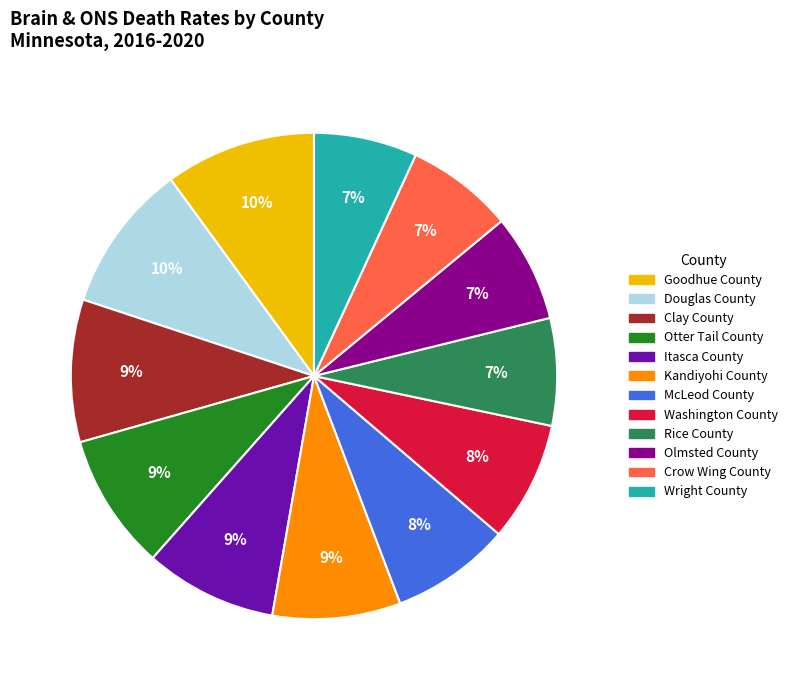

To the nearest percent, what is the difference between the largest and smallest slice percentages?

3%